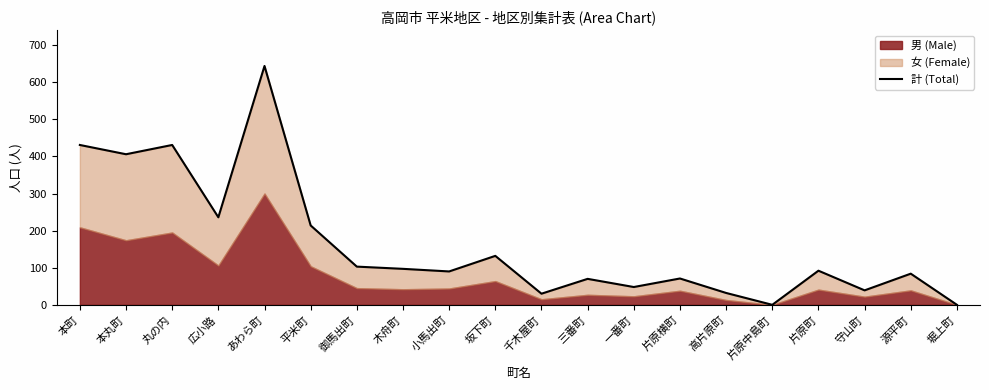

Rank the categories by value from highest to lowest.

あわら町, 本町, 丸の内, 本丸町, 広小路, 平米町, 坂下町, 御馬出町, 木舟町, 片原町, 小馬出町, 源平町, 片原横町, 三番町, 一番町, 守山町, 高片原町, 千木屋町, 片原中島町, 堀上町